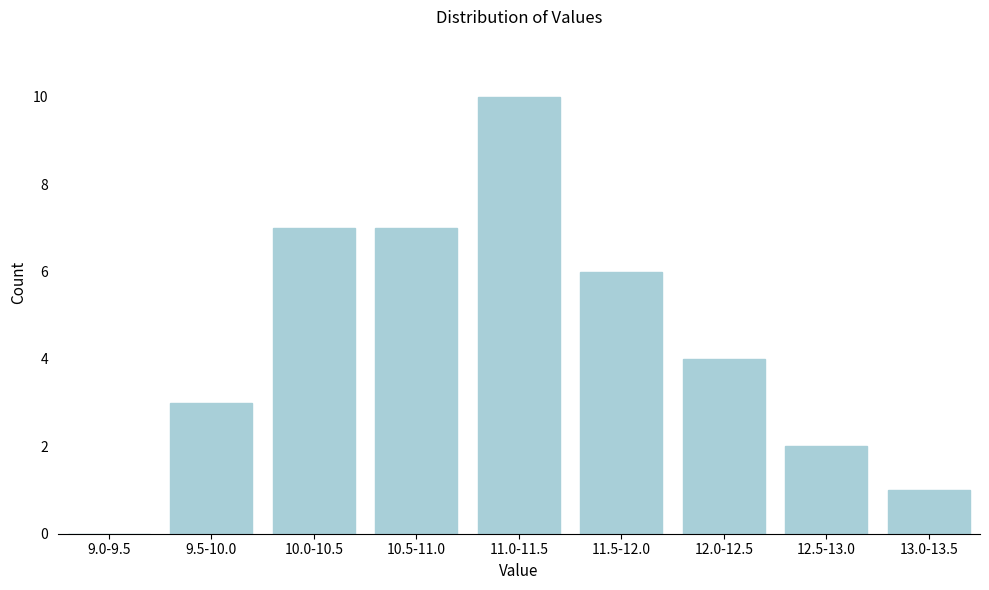

Reading right to left, what are all the values shown in this chart?

13.0-13.5=1	12.5-13.0=2	12.0-12.5=4	11.5-12.0=6	11.0-11.5=10	10.5-11.0=7	10.0-10.5=7	9.5-10.0=3	9.0-9.5=0